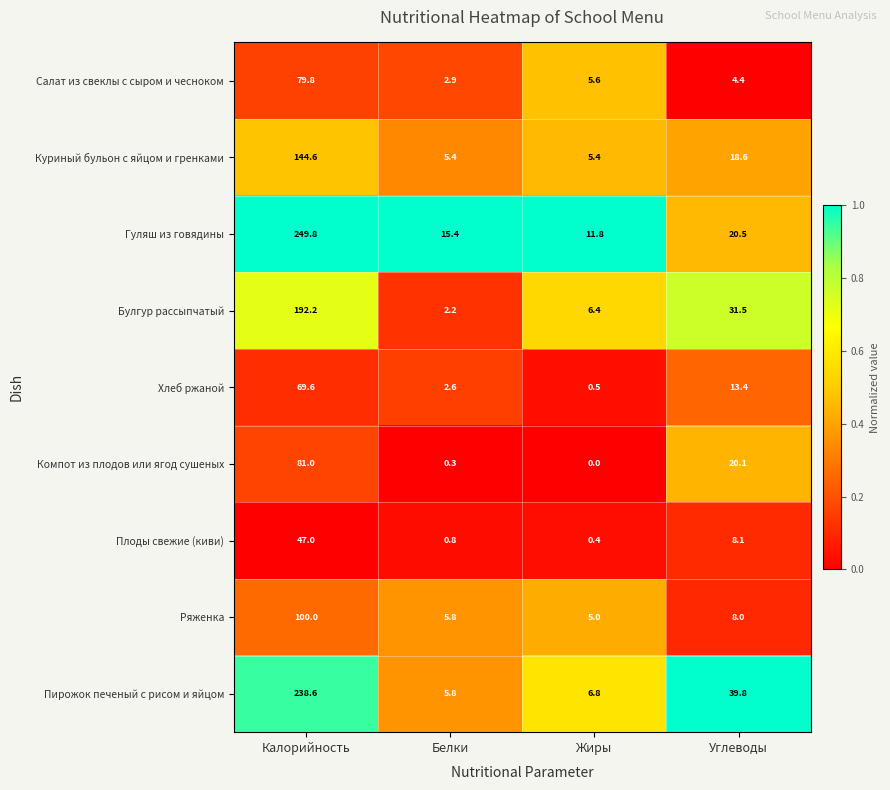

What is the total value across all series at Белки?

41.2